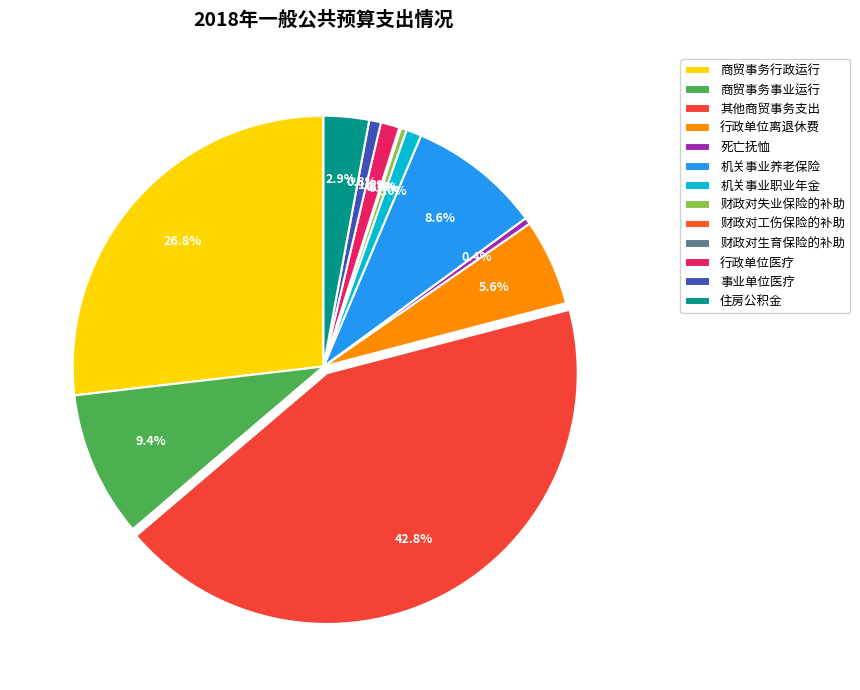

What is the largest slice in the pie chart?

其他商贸事务支出